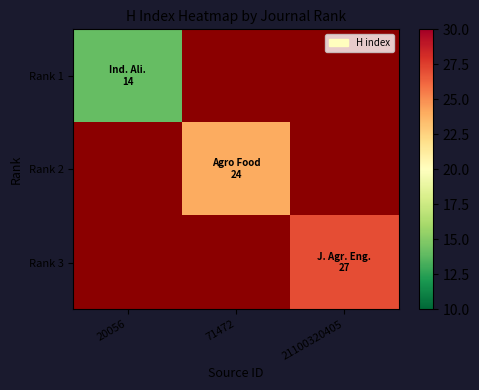

At 71472, list the series in order from smallest to largest.

Rank 1, Rank 2, Rank 3